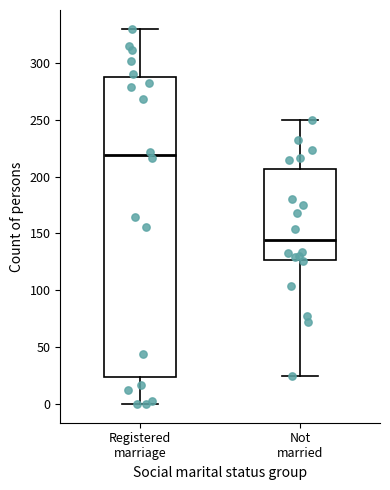

Where is the upper edge of the box for Registered marriage on the y-axis? The values are not printed on the chart, so give them approximately, as read against the axis.

290